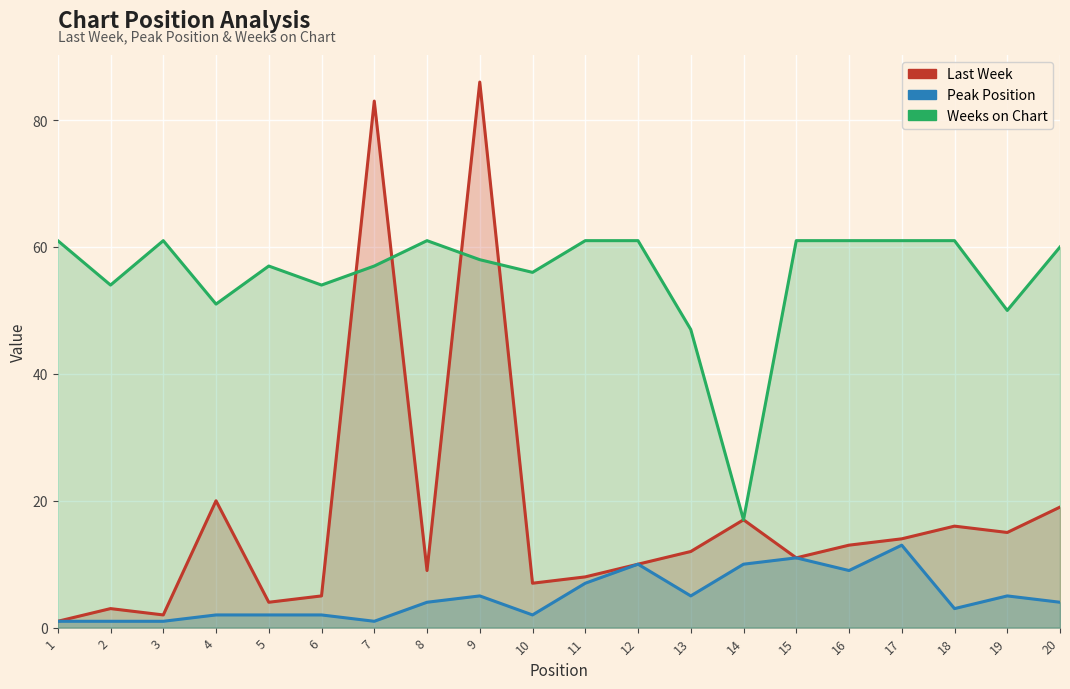

Rank the series at 1 from highest to lowest value.

Weeks on Chart, Last Week, Peak Position